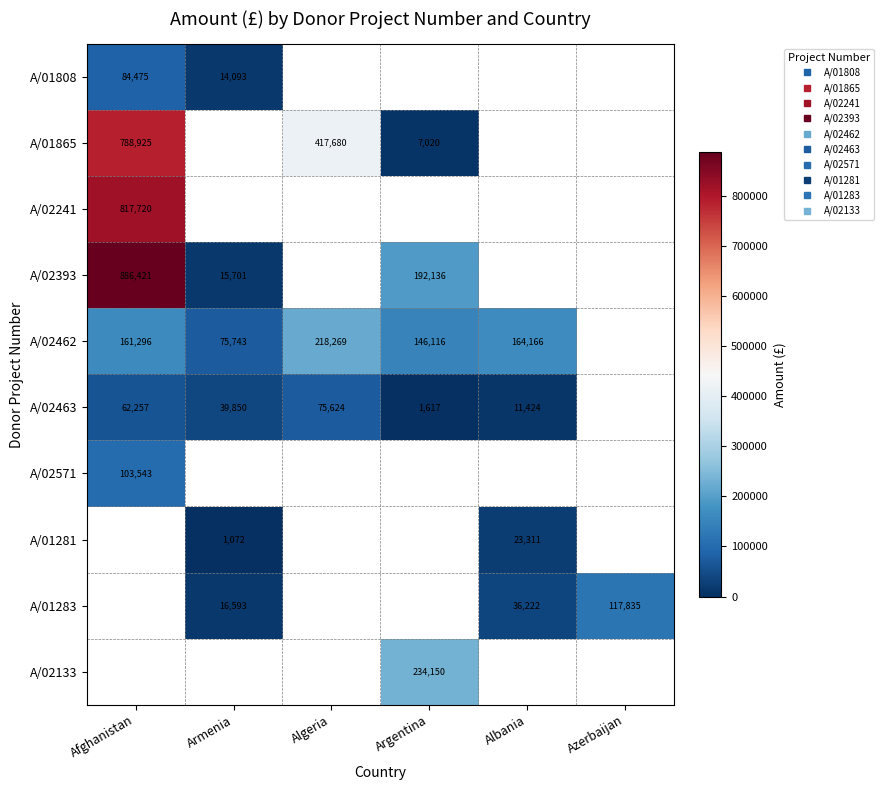

How many values in A/01808 are above zero?

2